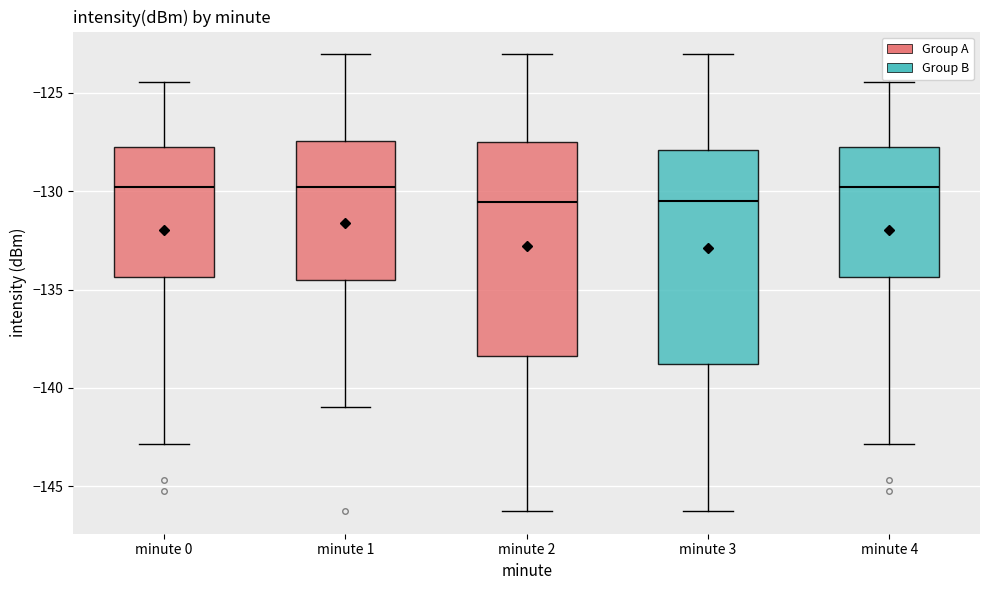

Reading left to right, read every box against the y-axis: the position of its median line, the range the box covers, and the ends of its whiskers. The values are not printed on the chart, so give them approximately, as read against the axis.

minute 0: median -130.0, box -134.5 to -127.5, whiskers -143.0 to -124.5
minute 1: median -130.0, box -134.5 to -127.5, whiskers -141.0 to -123.0
minute 2: median -130.5, box -138.5 to -127.5, whiskers -146.5 to -123.0
minute 3: median -130.5, box -139.0 to -128.0, whiskers -146.5 to -123.0
minute 4: median -130.0, box -134.5 to -127.5, whiskers -143.0 to -124.5